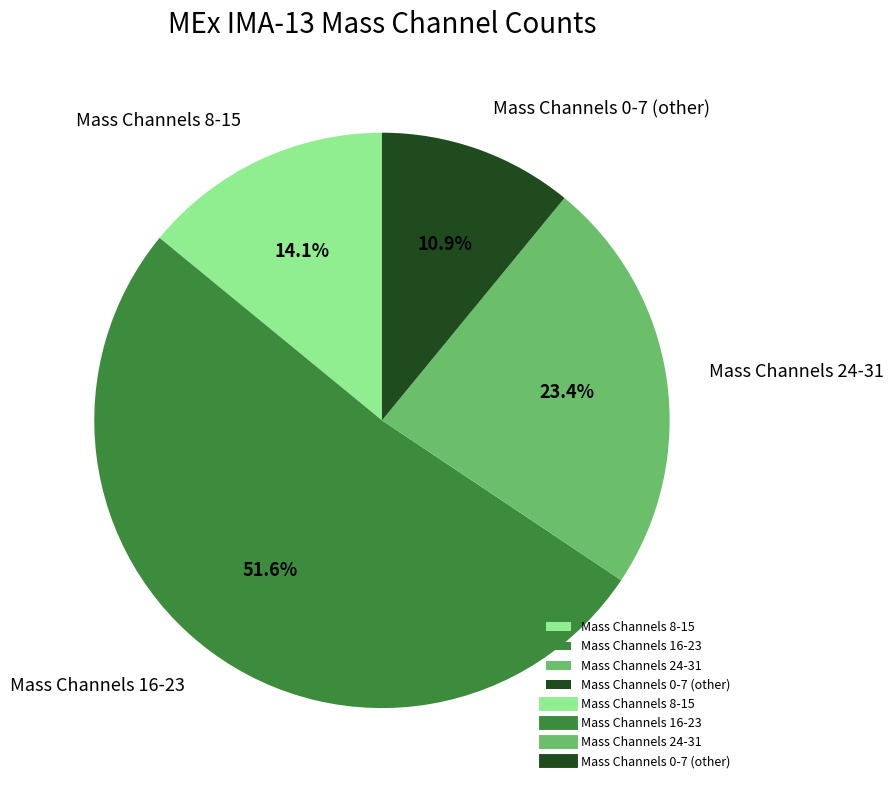

Which category has the smallest portion of the pie?

Mass Channels 0-7 (other)